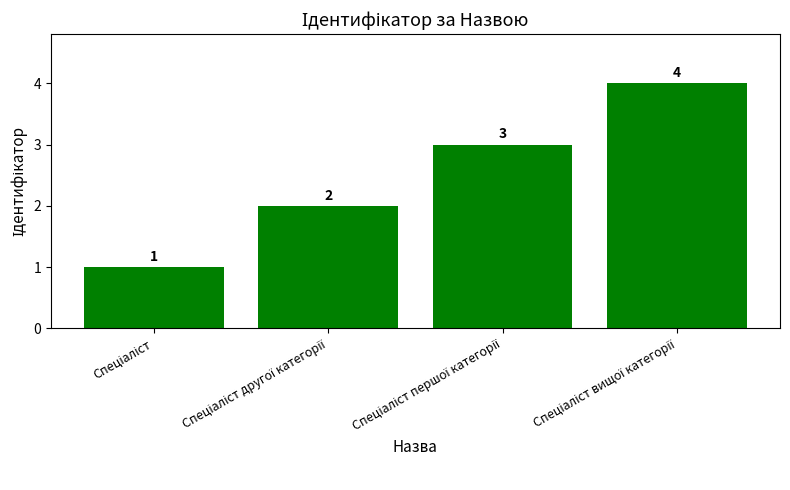

What is the maximum value shown in the chart?

4